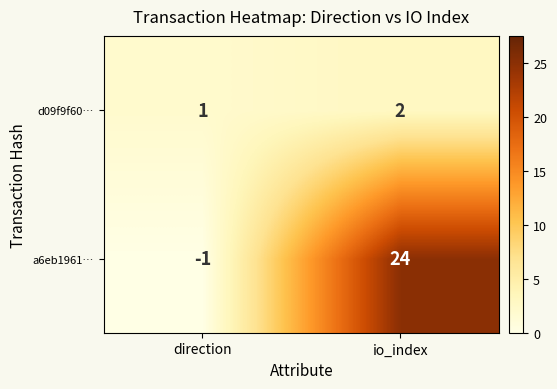

What is the average value of the a6eb1961… series?

12